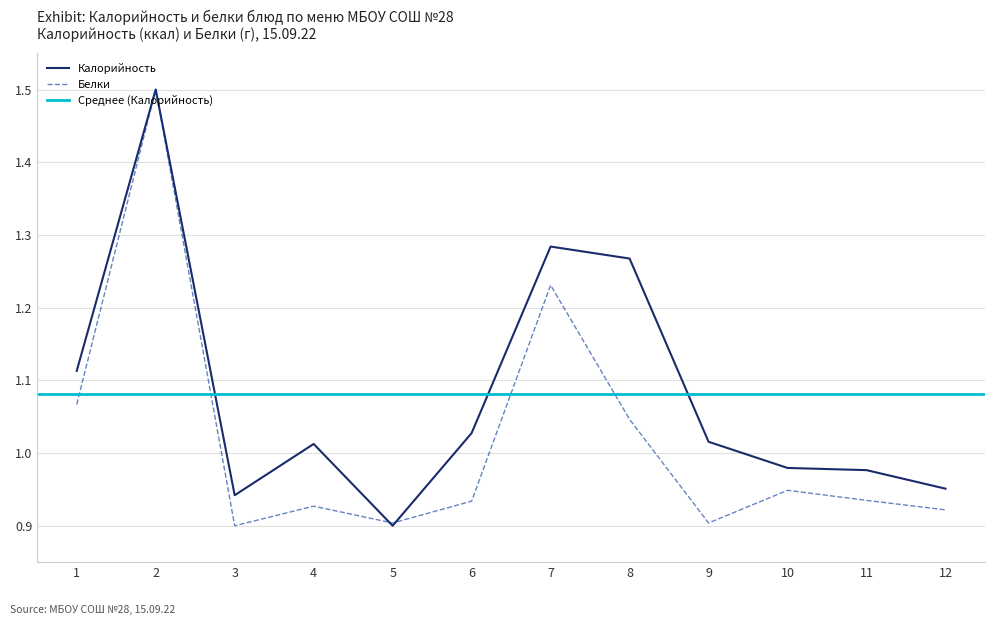

Is it true that Калорийность equals 1.4 at 4?

False